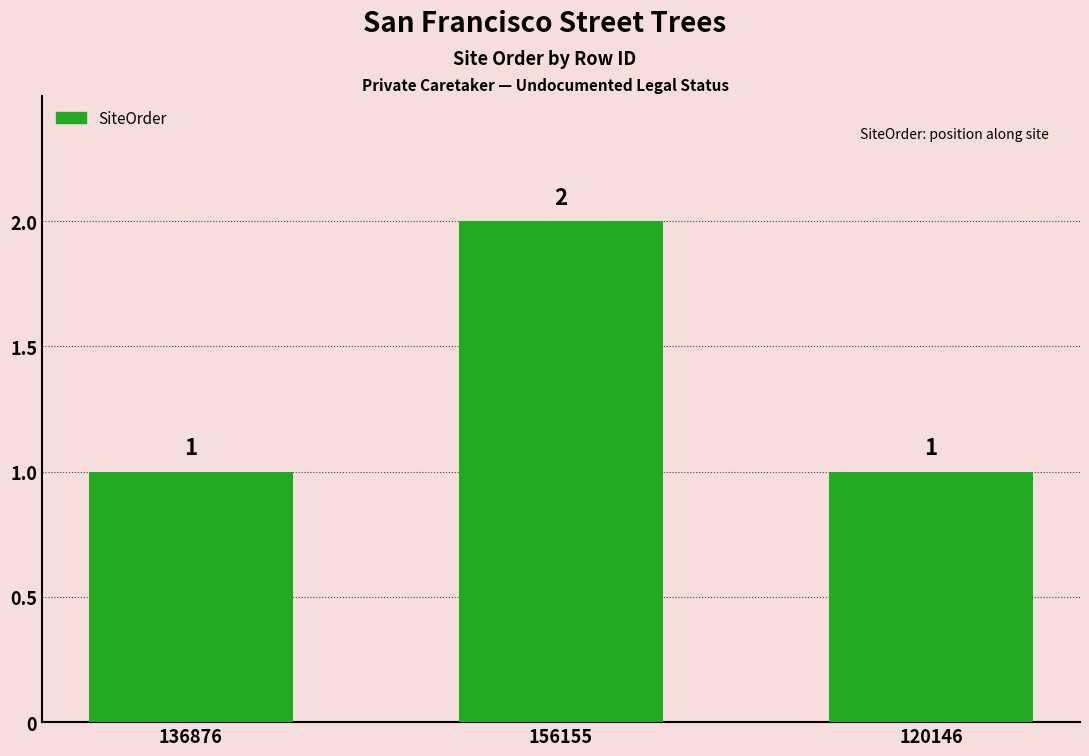

What is the change in value from 156155 to 120146?

-1